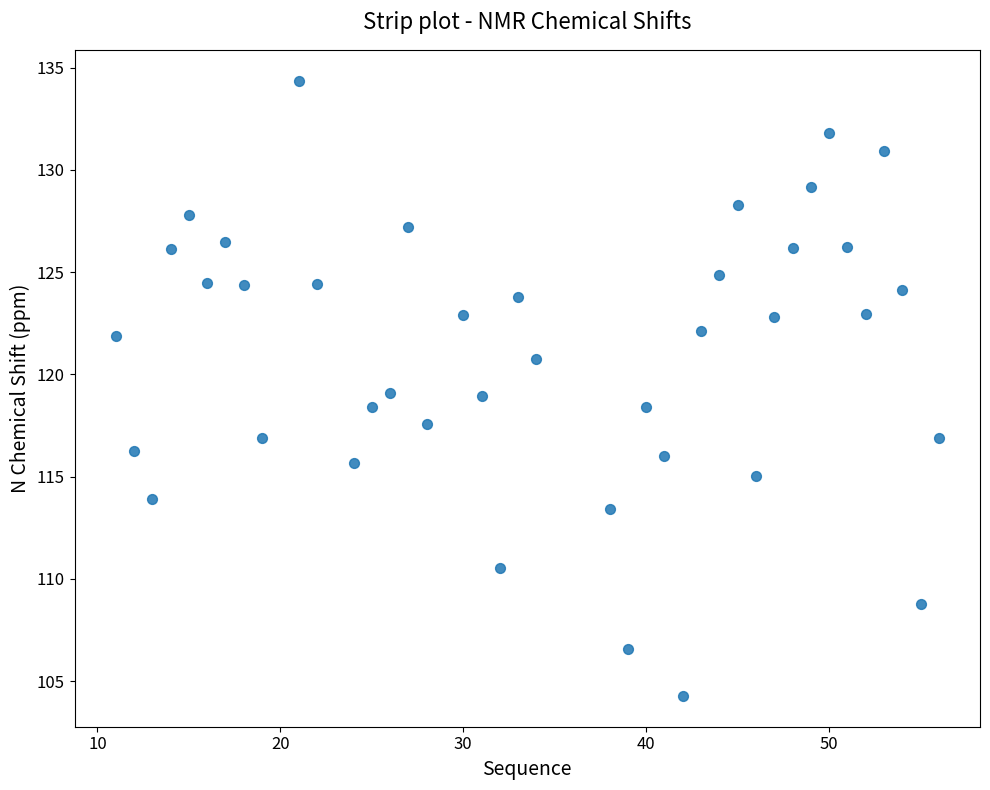

What is the range of Y values (max minus min)?

30.1